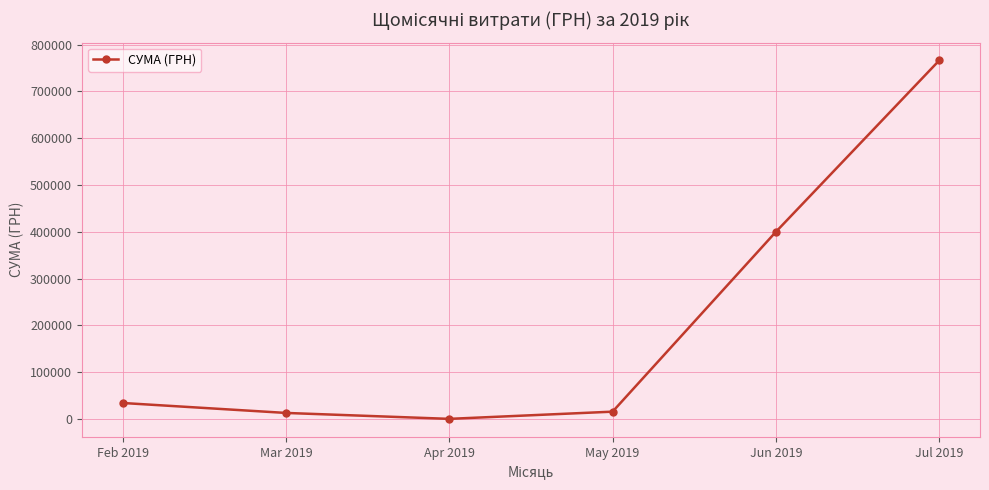

Is it true that the value at May 2019 is 15403.7?

True